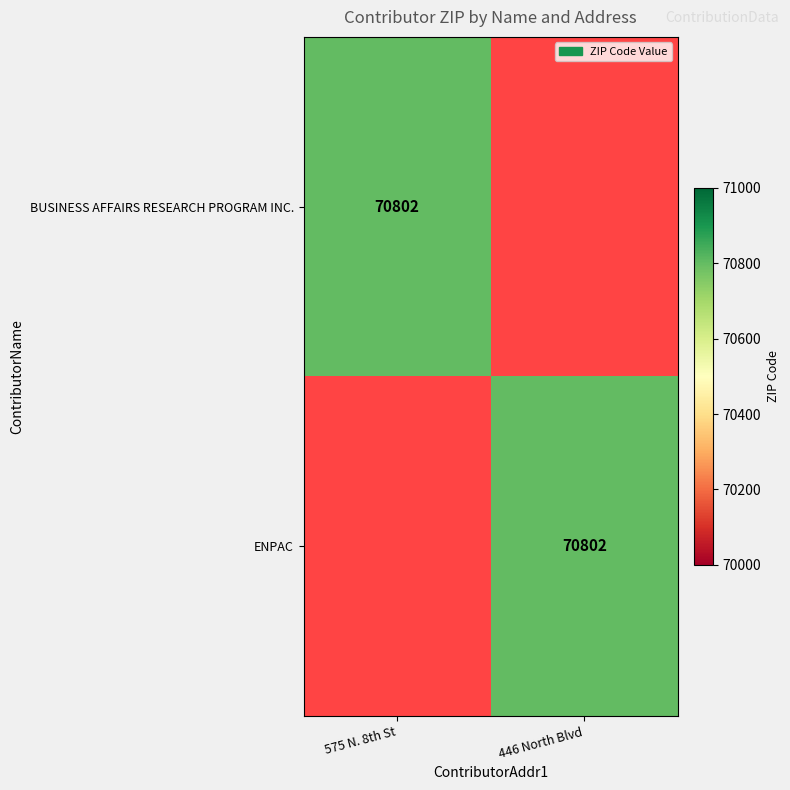

At how many categories does at least one series exceed 56984?

2